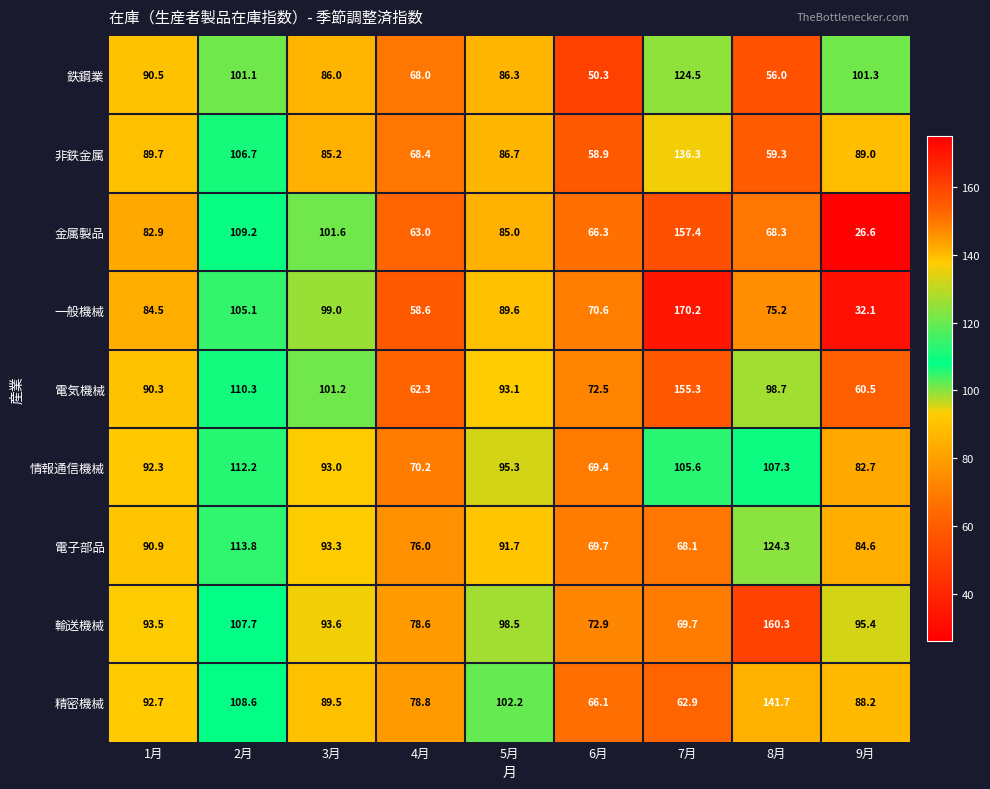

What is the sum of the 電気機械 values at 9月 and 1月?

150.8